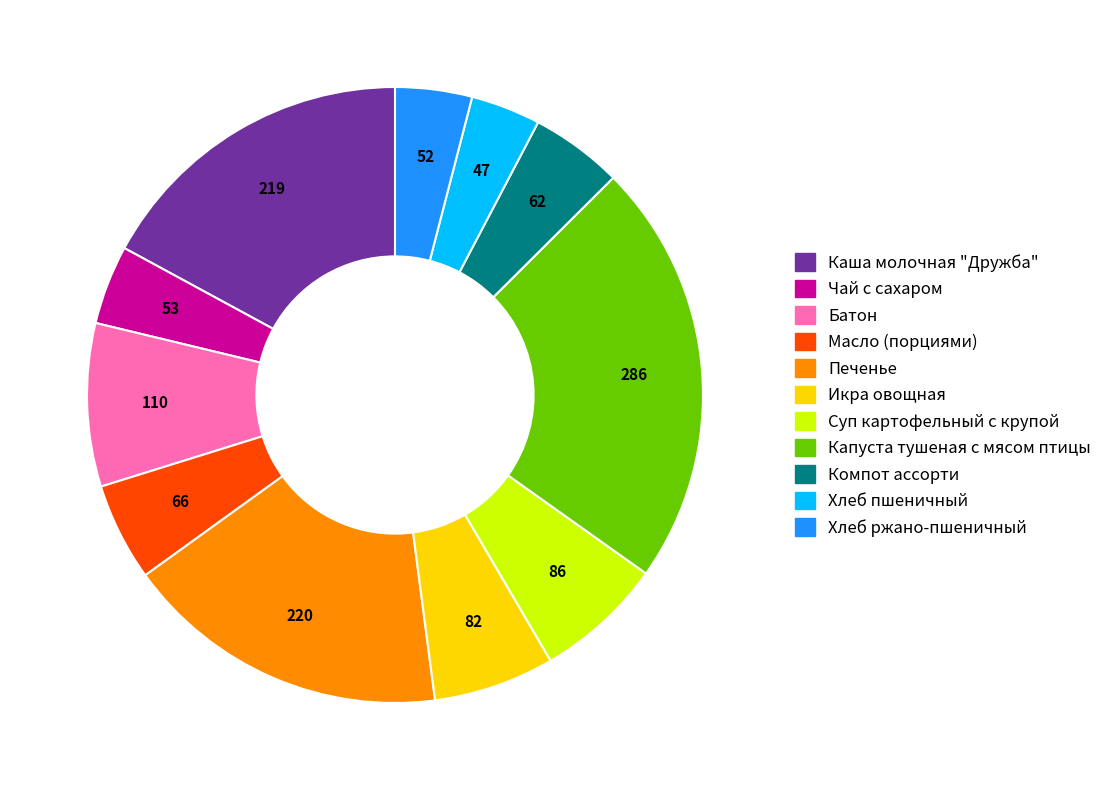

Between Икра овощная and Чай с сахаром, which is larger?

Икра овощная